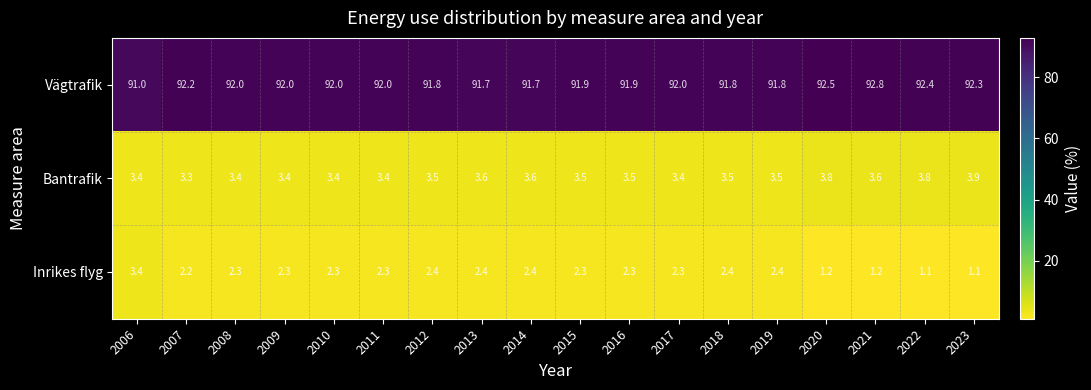

At 2019, list the series in order from largest to smallest.

Vägtrafik, Bantrafik, Inrikes flyg